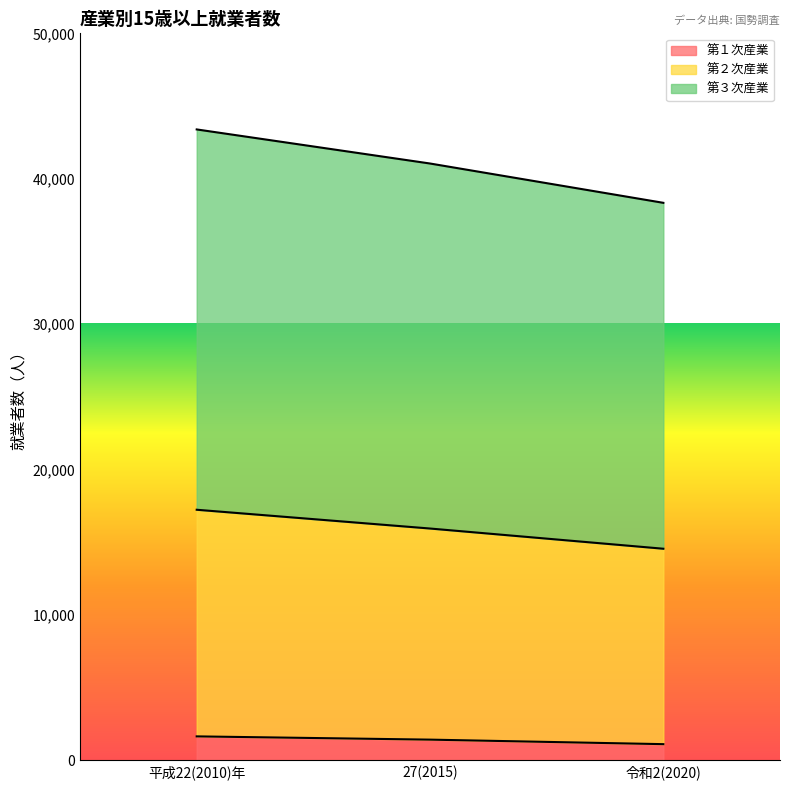

What is the label of the 3rd point from the right?

平成22(2010)年